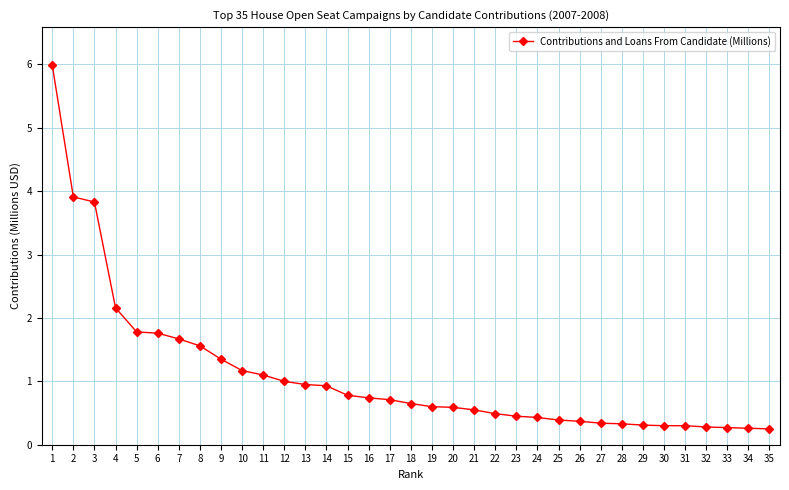

The chart shows a value of 0.4 at 26. True or false?

True